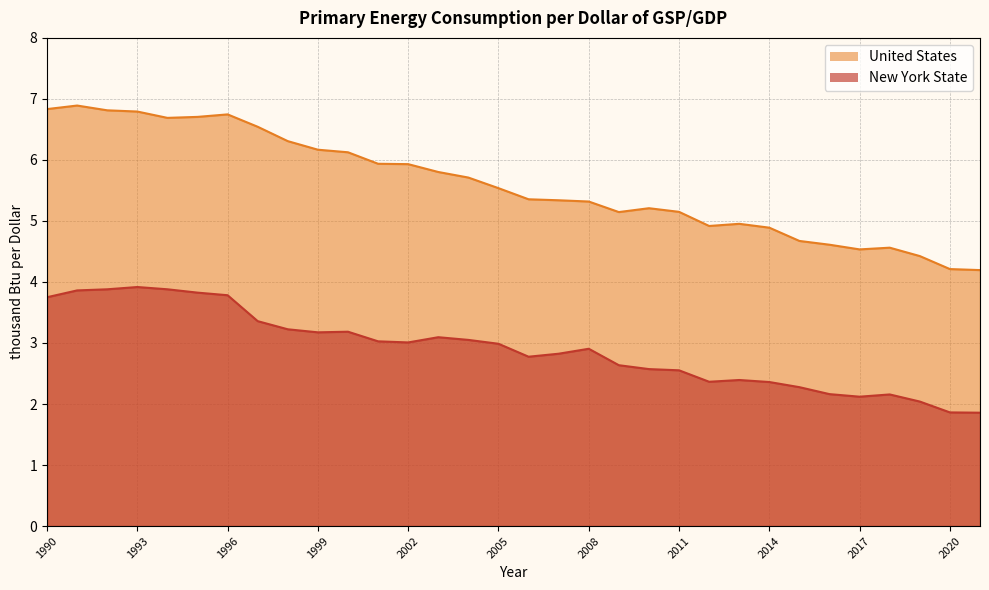

Which category has the lowest value in the New York State series?

2021